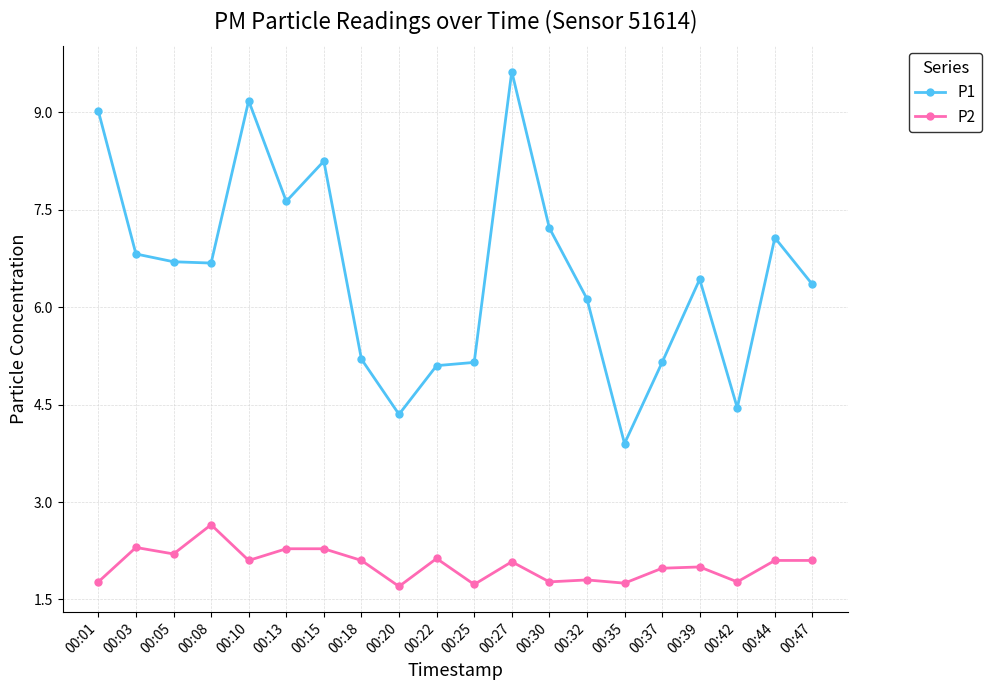

What is the sum of the P2 values at 00:42 and 00:25?

3.5